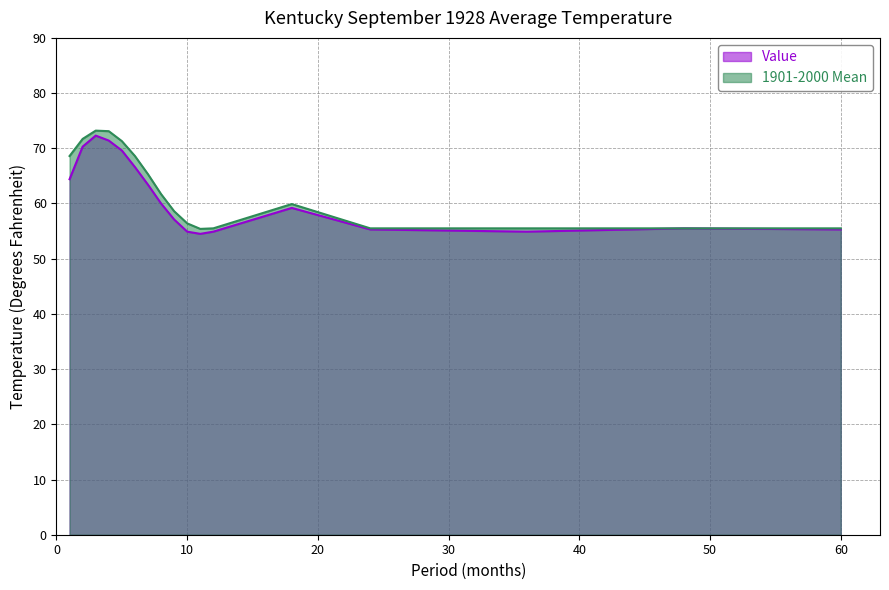

What are all the series names shown in the legend?

Value, 1901-2000 Mean